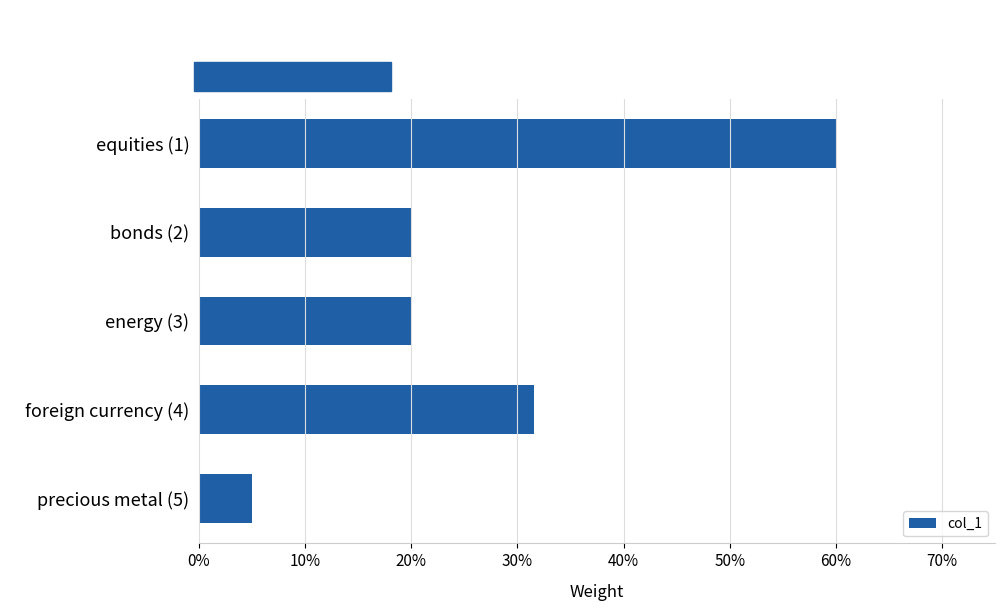

Are the bars grouped side by side (vs. stacked)?

No